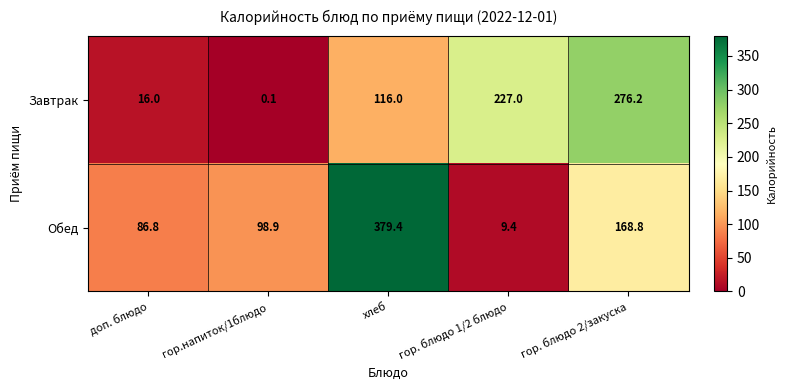

At which category is the sum across all series the highest?

хлеб